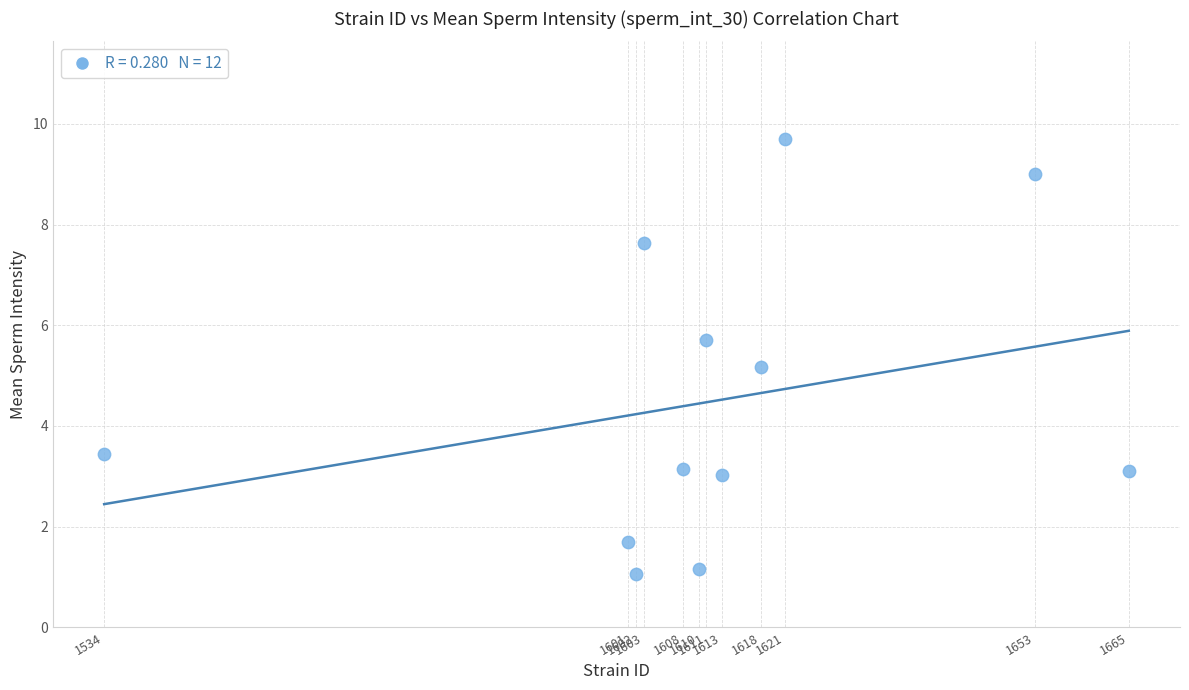

What Y value in the scatter plot is closest to 5?

5.2